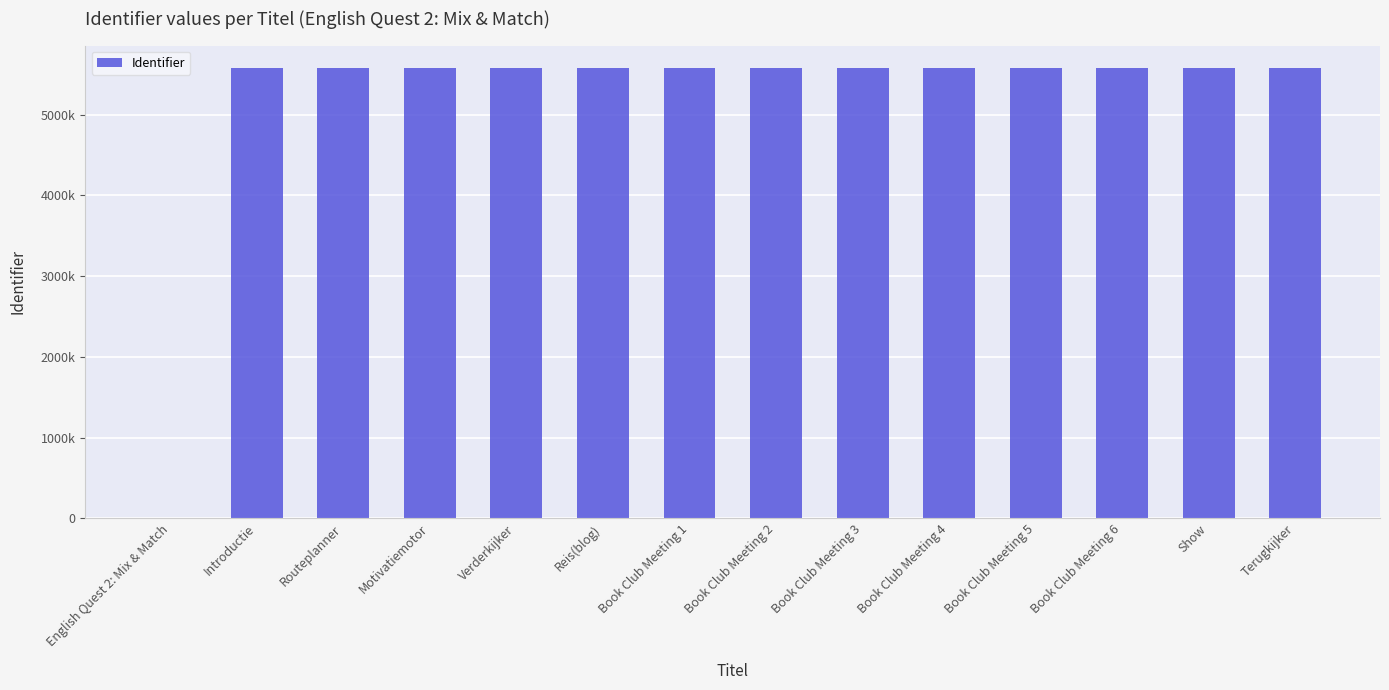

What is the sum of all values?

72514128